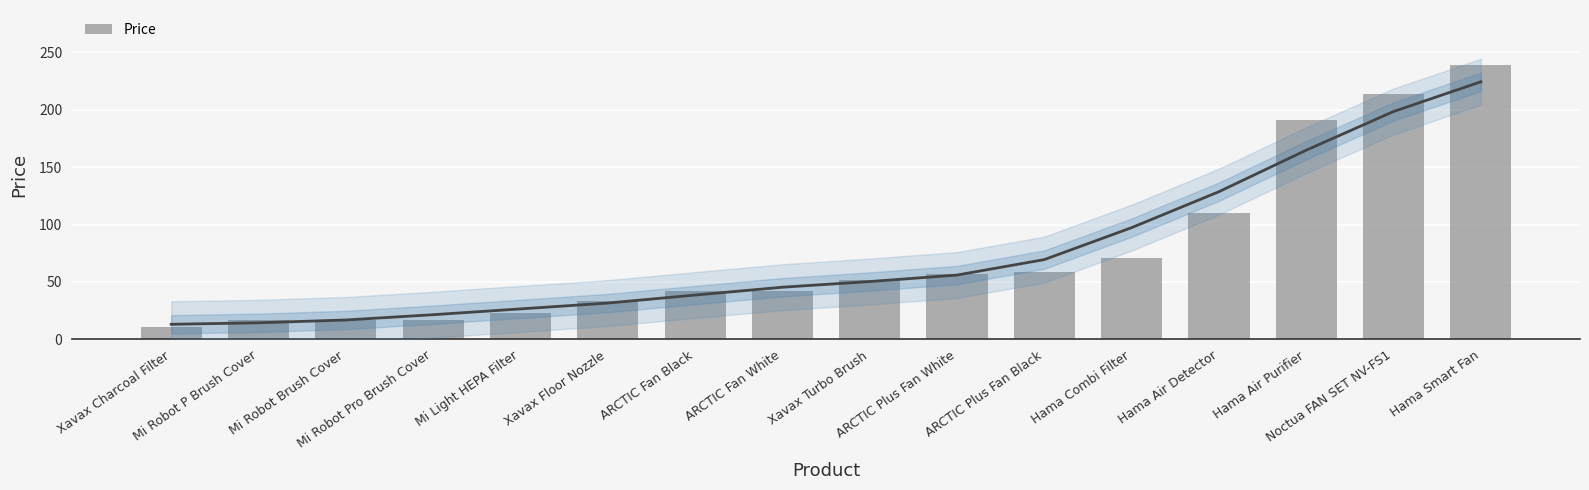

At which category does the chart reach its minimum across all series?

Xavax Charcoal Filter